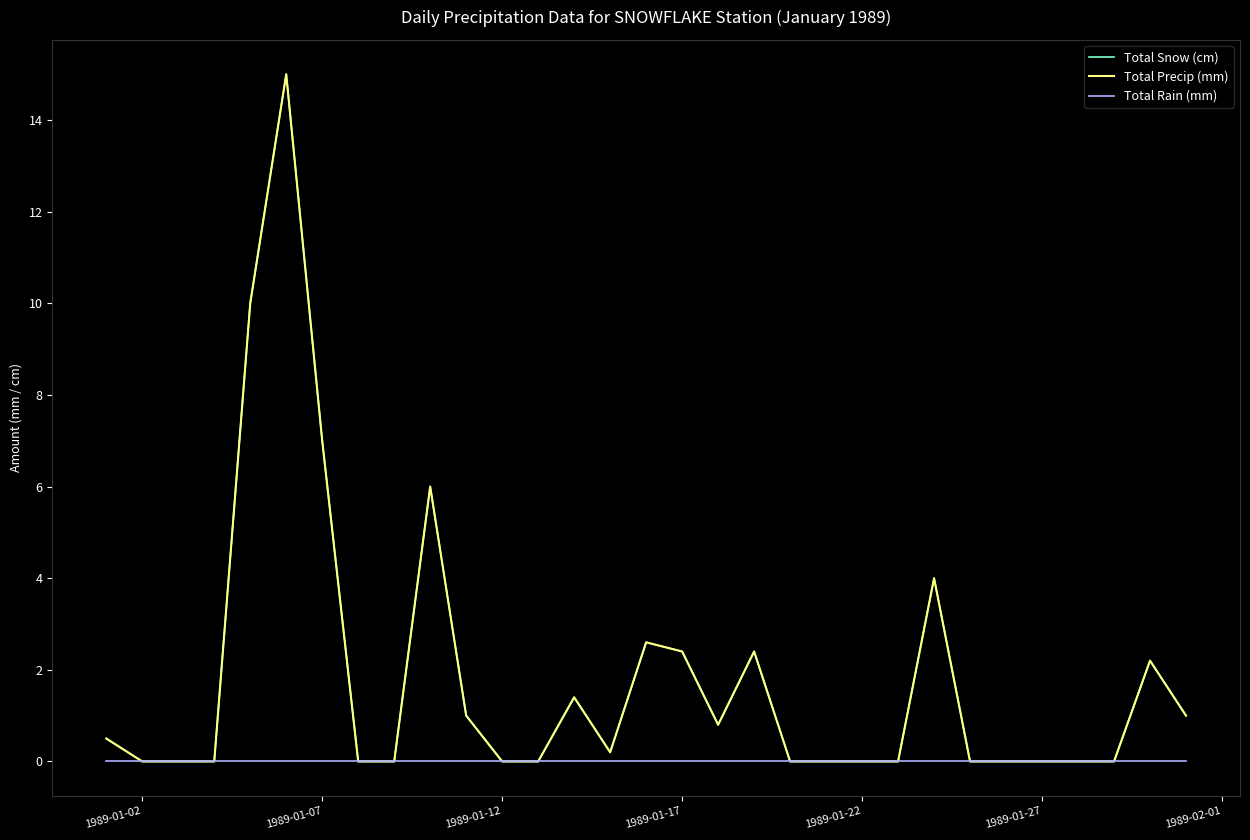

True or false: Total Snow (cm) and Total Precip (mm) intersect in this chart.

False